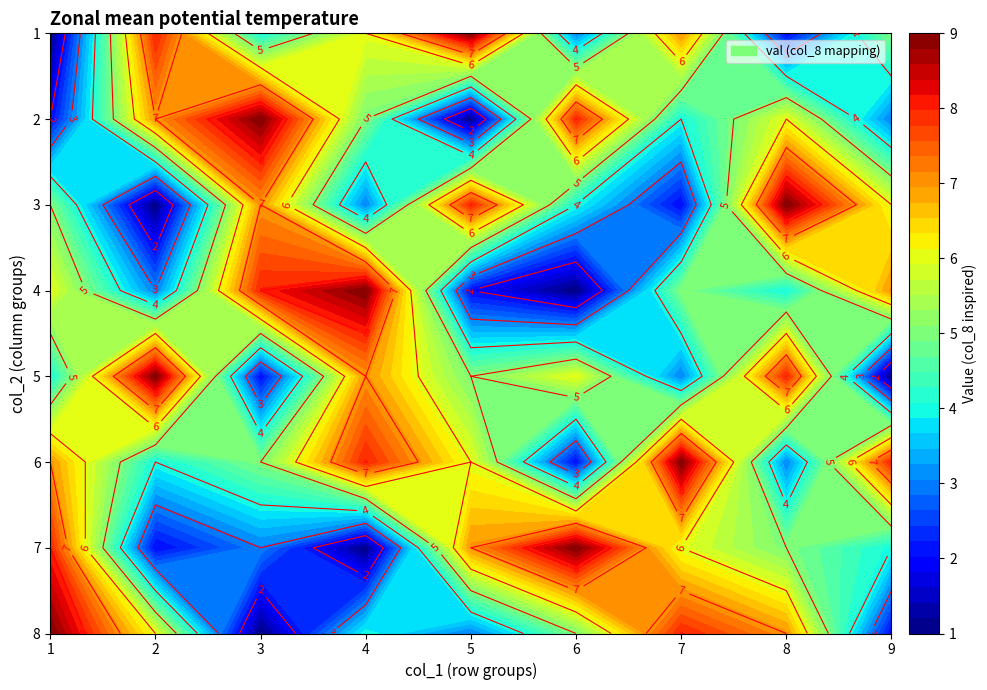

Count the 6 values in the range 3 to 8.

5